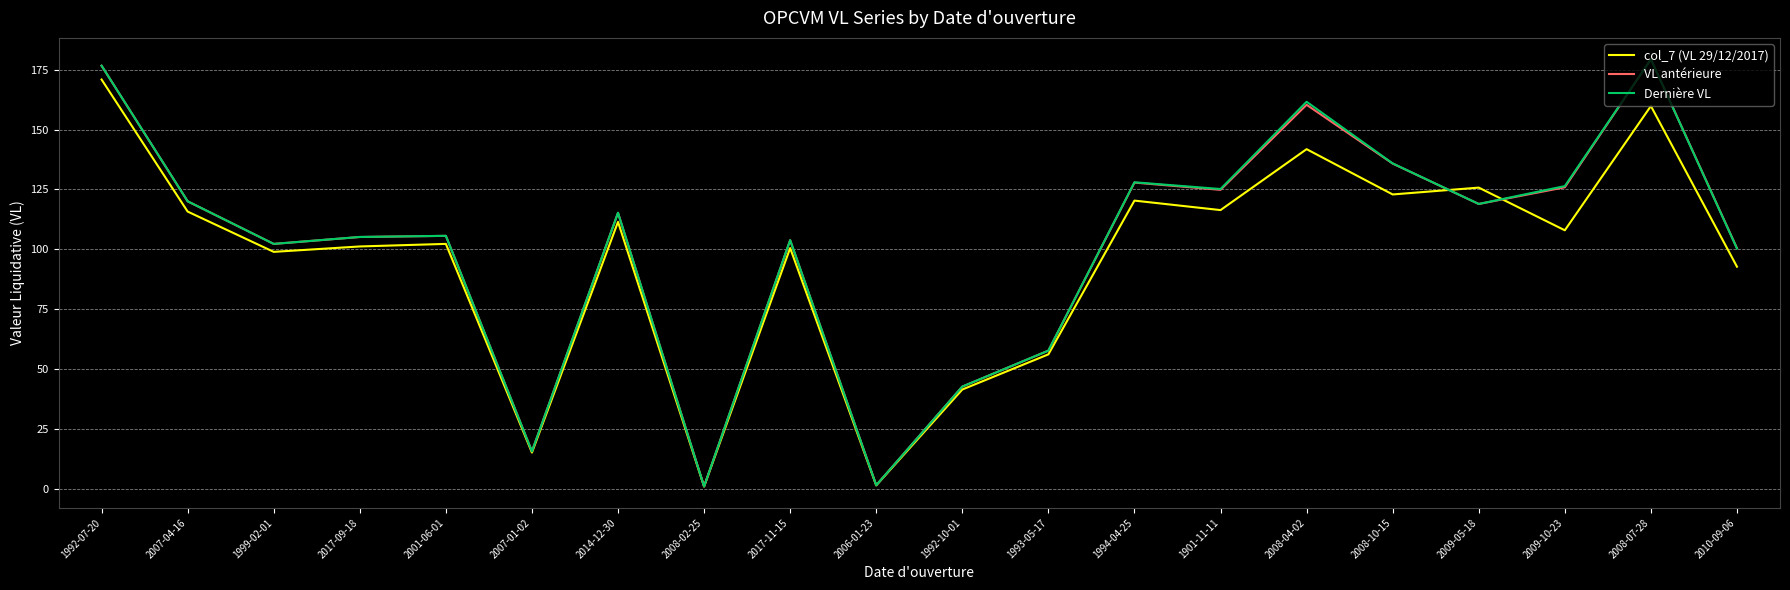

What position from the right is 2017-11-15?

12